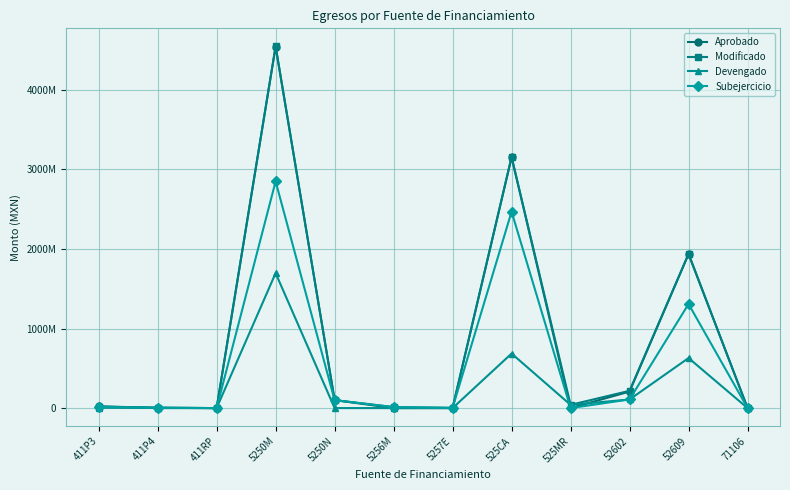

What is the label of the 9th point from the left?

525MR